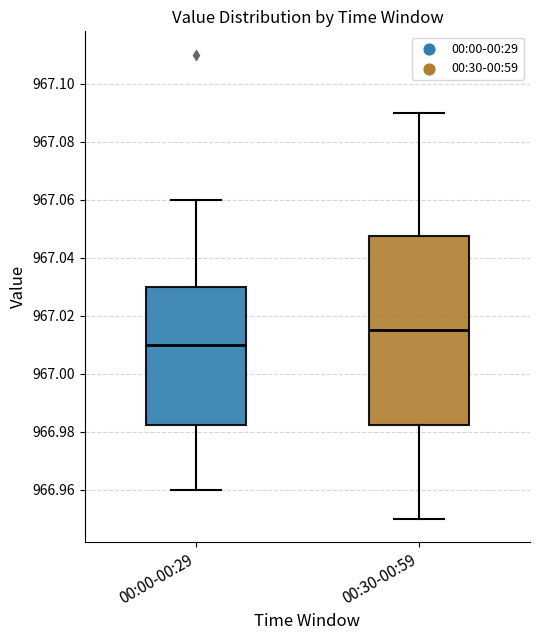

Where does the upper whisker of the box for 00:00-00:29 end on the y-axis? The values are not printed on the chart, so give them approximately, as read against the axis.

967.060